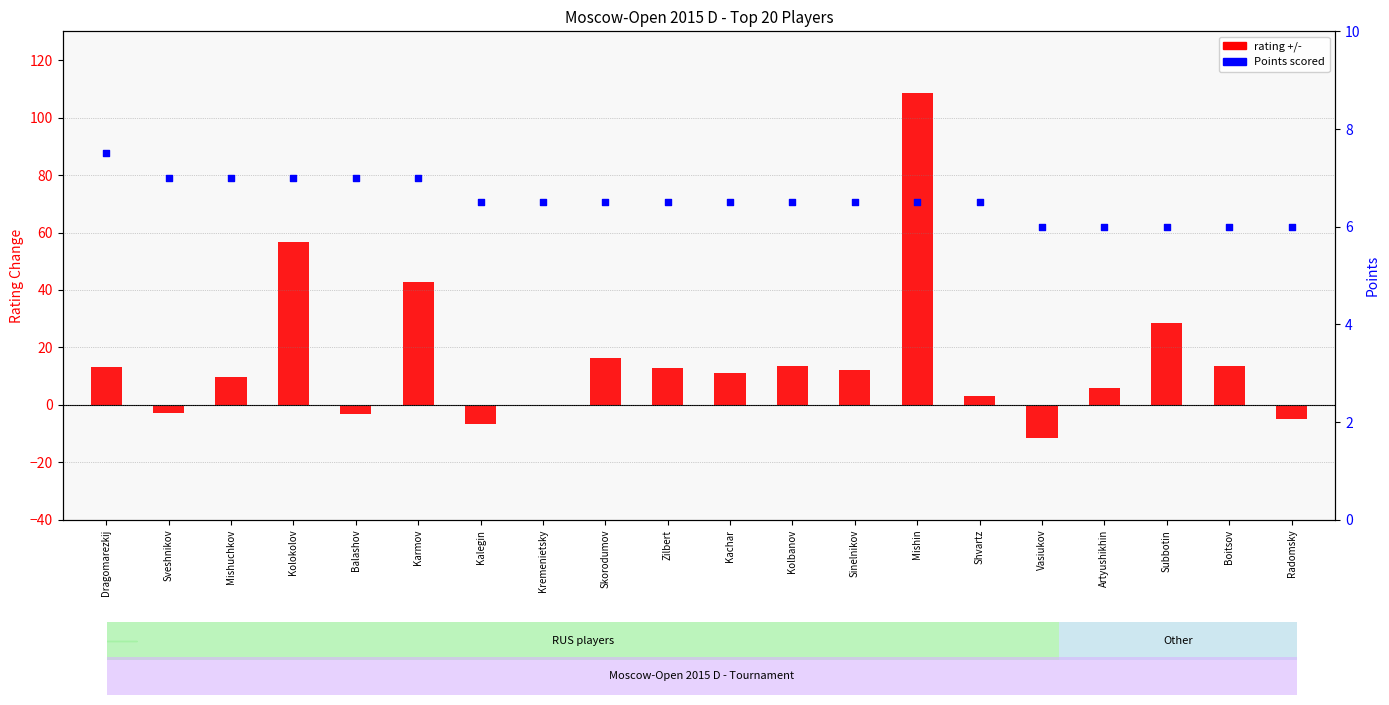

Which series has the largest total across all categories?

rating +/-